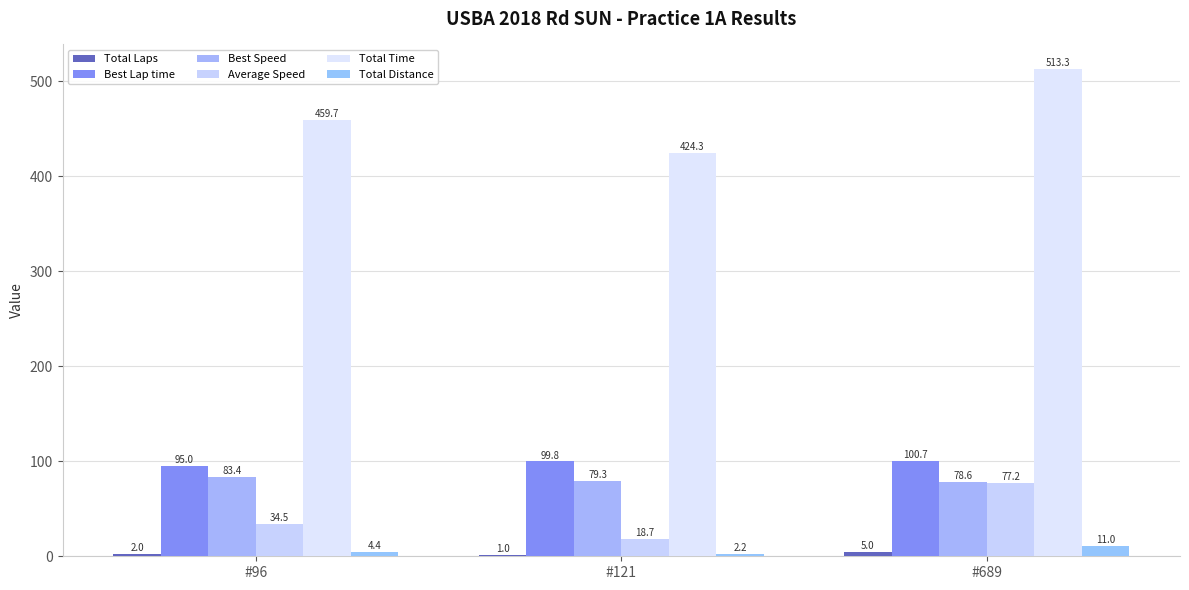

Does the chart contain stacked bars?

No